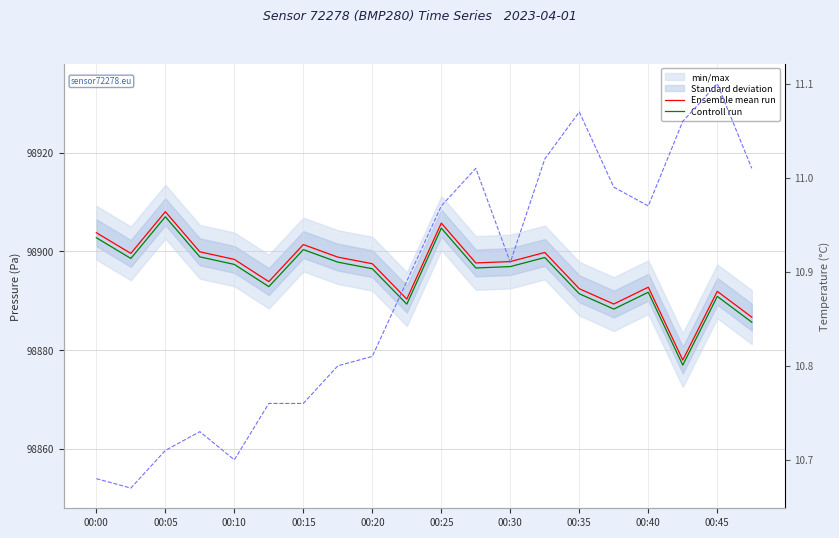

What is the total value across all series at 13?

197809.6